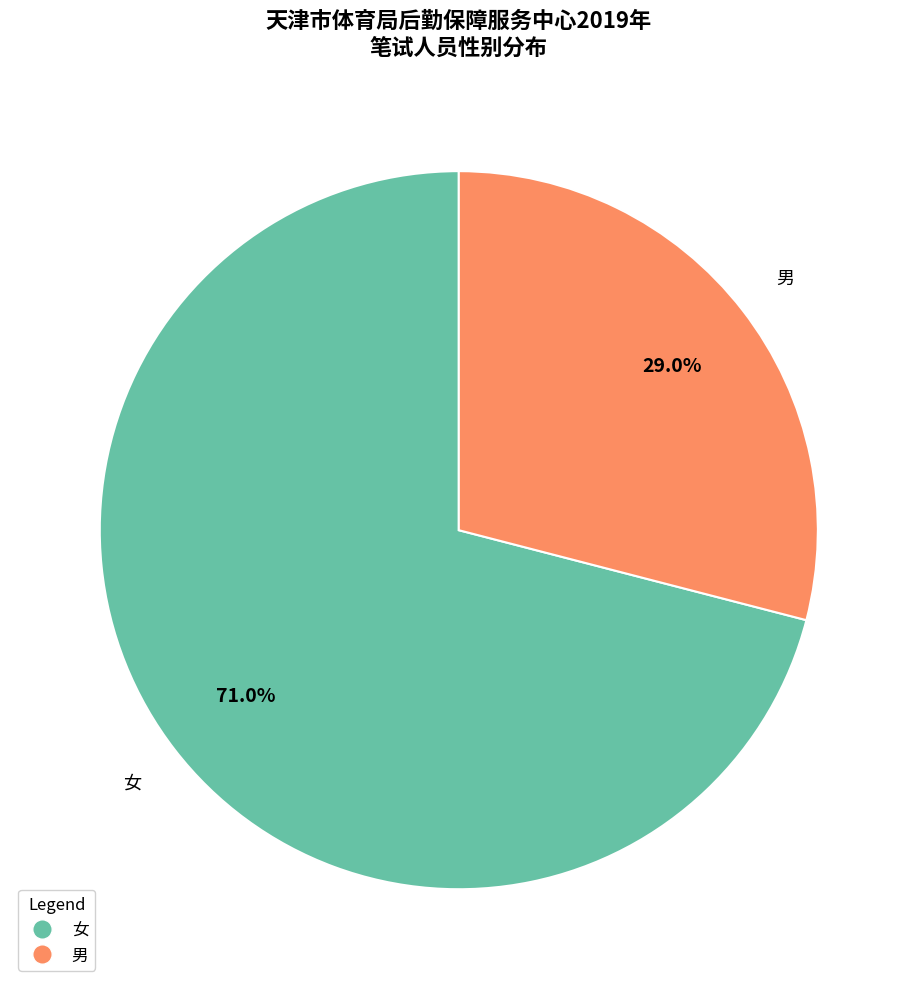

The 女 slice represents 71% of the pie. True or false?

True